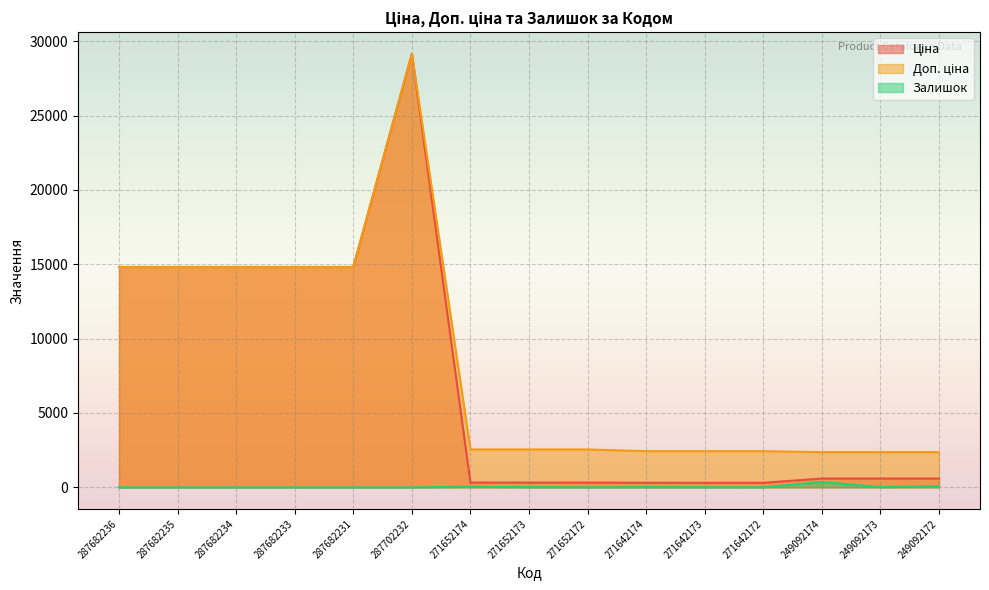

The value of Залишок at 287682233 is 0.0. True or false?

True